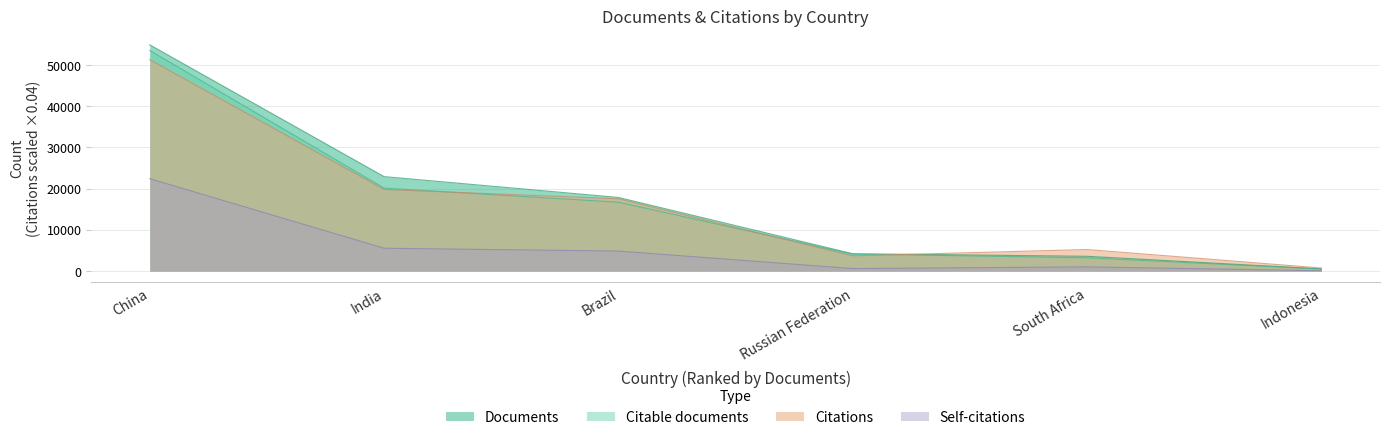

Does the chart display data point markers on the line(s)?

No